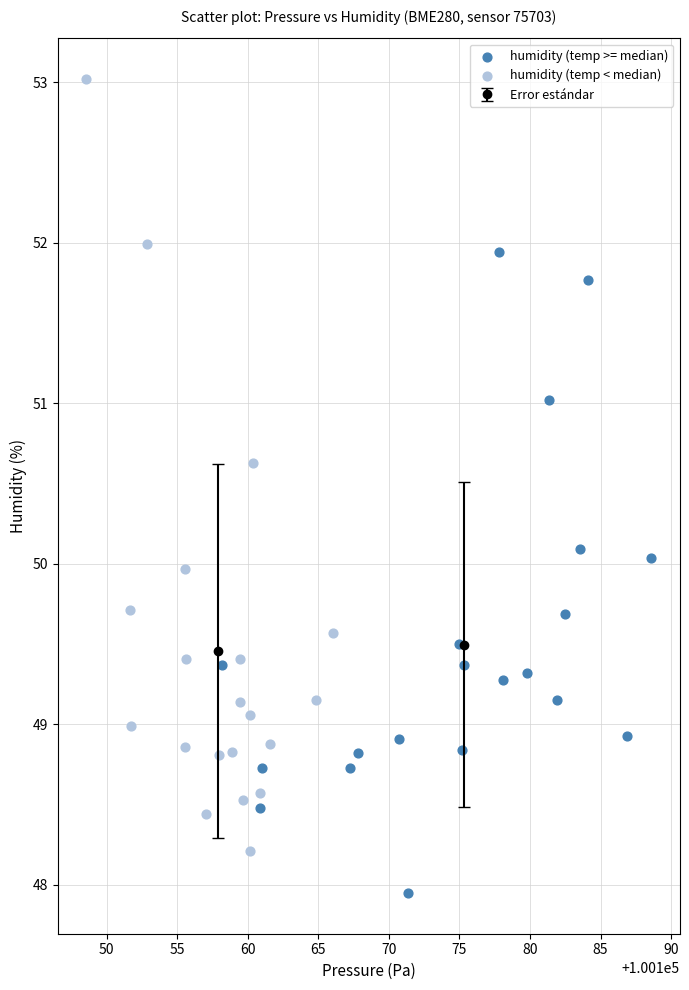

Which series reaches the minimum Y coordinate?

humidity (temp >= median)